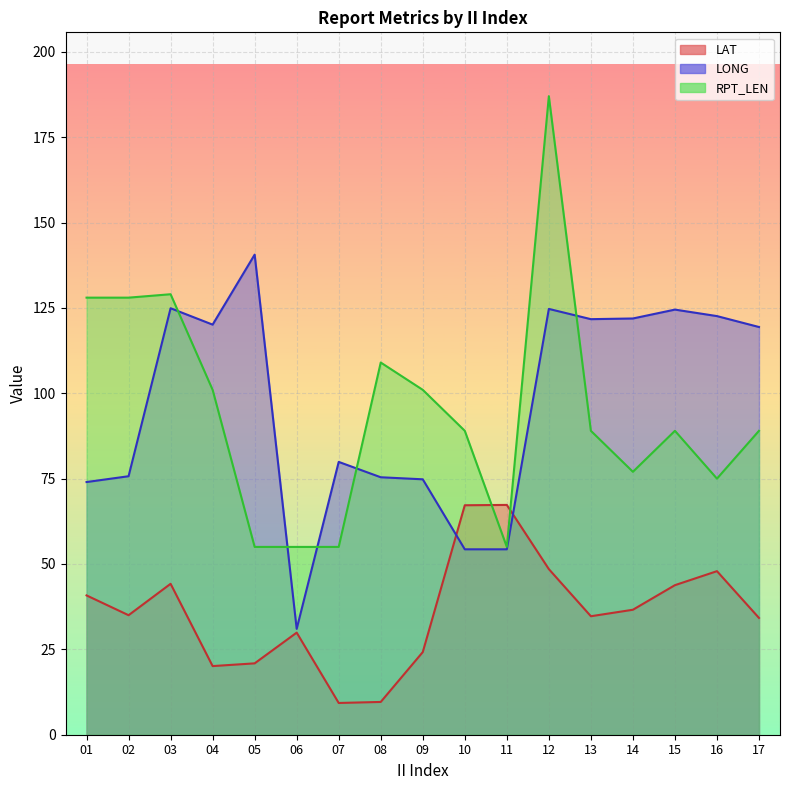

What are all the series names shown in the legend?

LAT, LONG, RPT_LEN